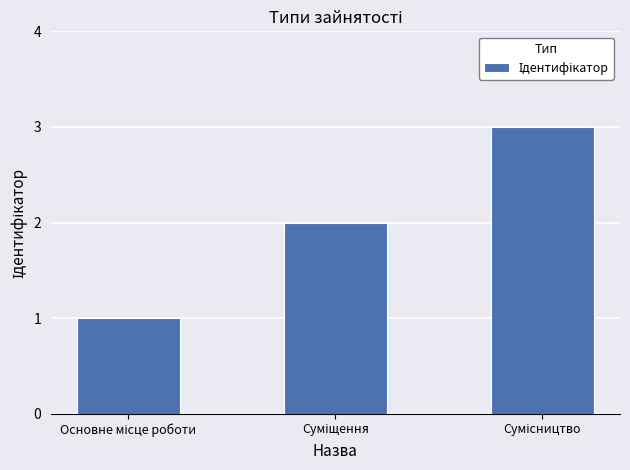

What is the sum of all values?

6